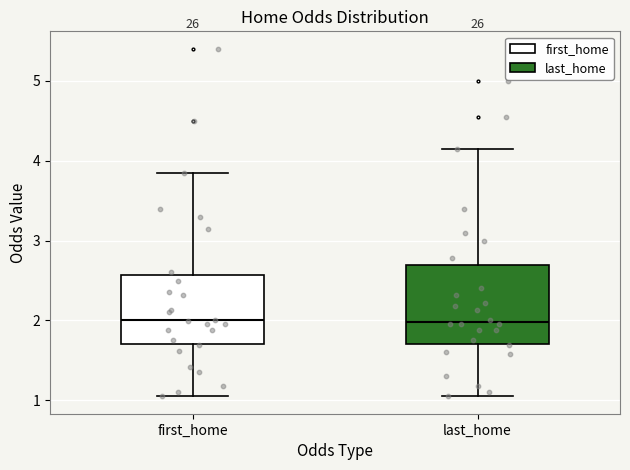

Reading left to right, read every box against the y-axis: the position of its median line, the range the box covers, and the ends of its whiskers. The values are not printed on the chart, so give them approximately, as read against the axis.

first_home: median 2.0, box 1.7 to 2.6, whiskers 1.1 to 3.9
last_home: median 2.0, box 1.7 to 2.7, whiskers 1.1 to 4.2